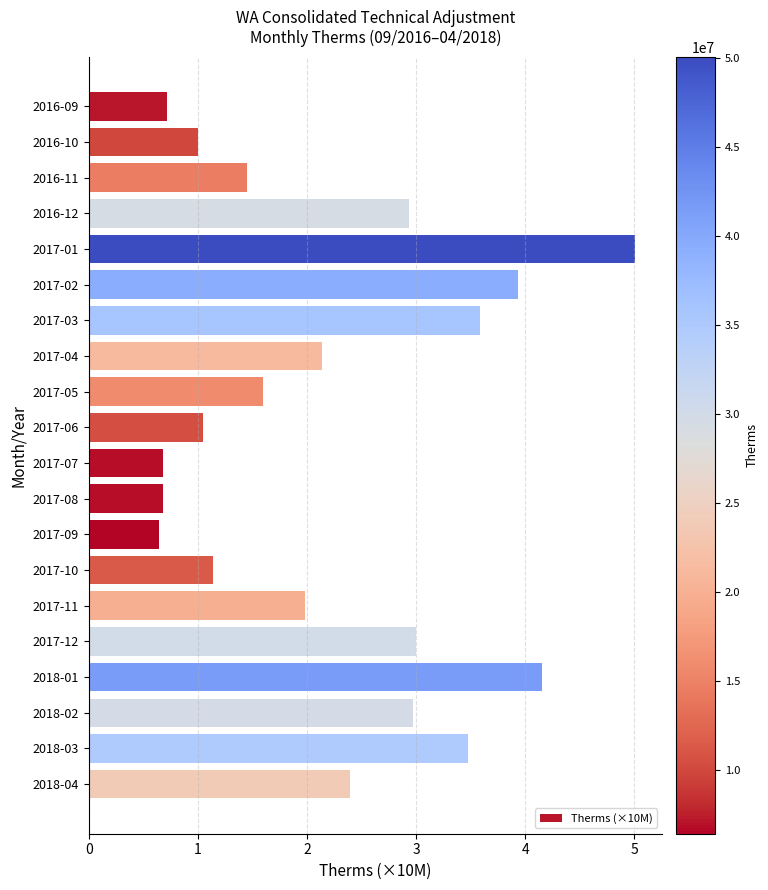

What is the label of the 11th bar from the top?

2017-07